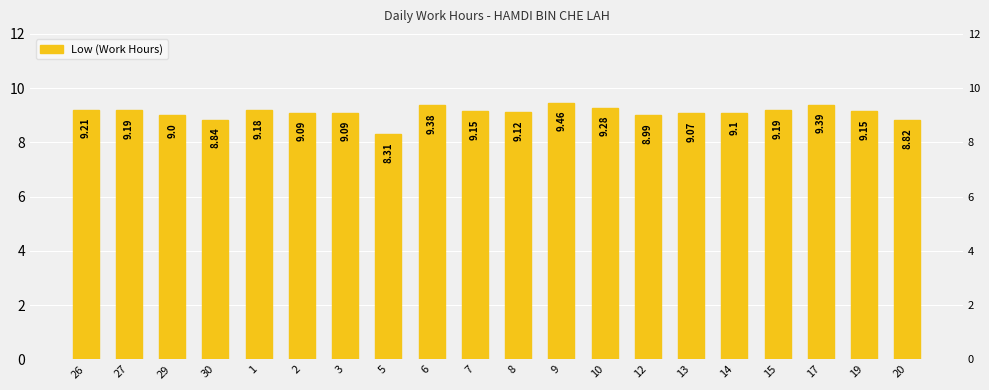

What is the change in value from 12 to 17?

+0.4